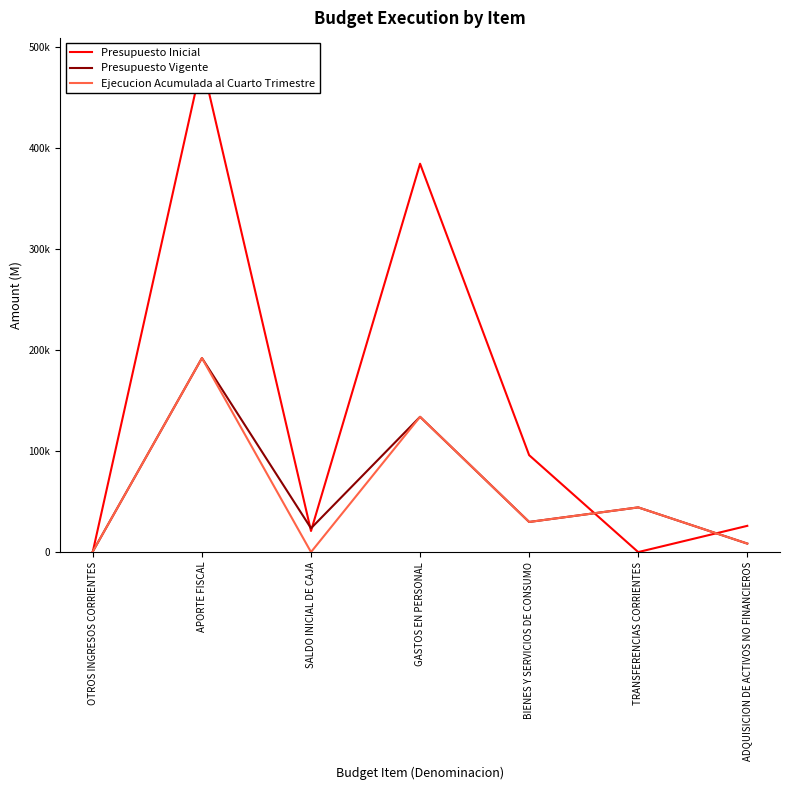

Is the value of Presupuesto Vigente at TRANSFERENCIAS CORRIENTES greater than the value of Ejecucion Acumulada al Cuarto Trimestre at APORTE FISCAL?

No